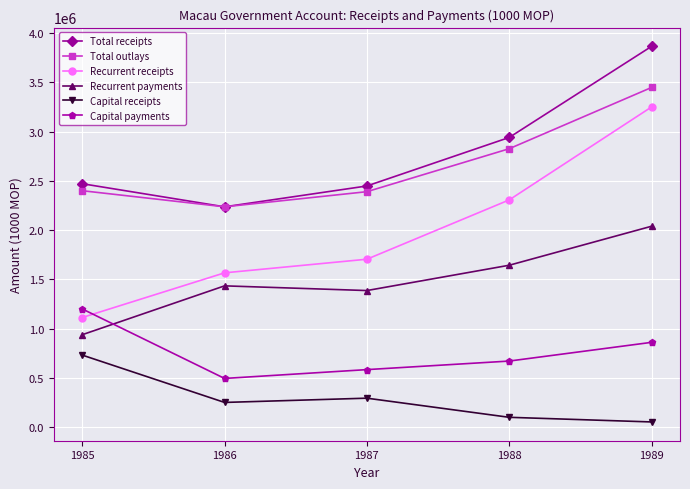

The Capital payments series shows 916893 at 1987. True or false?

False